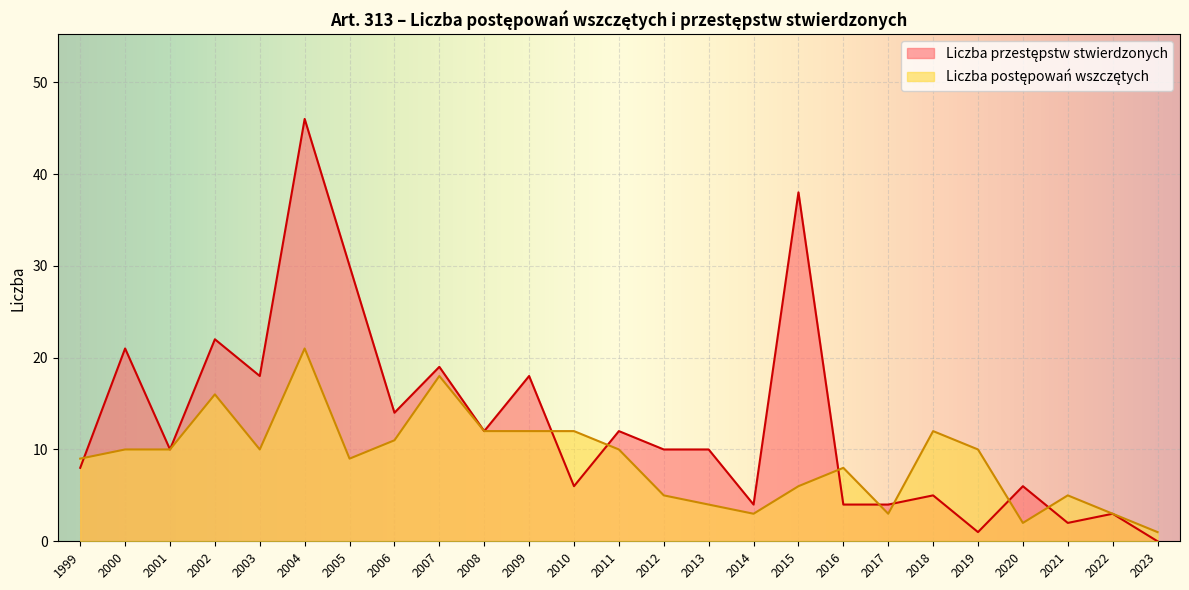

At which category is the sum across all series the highest?

2004